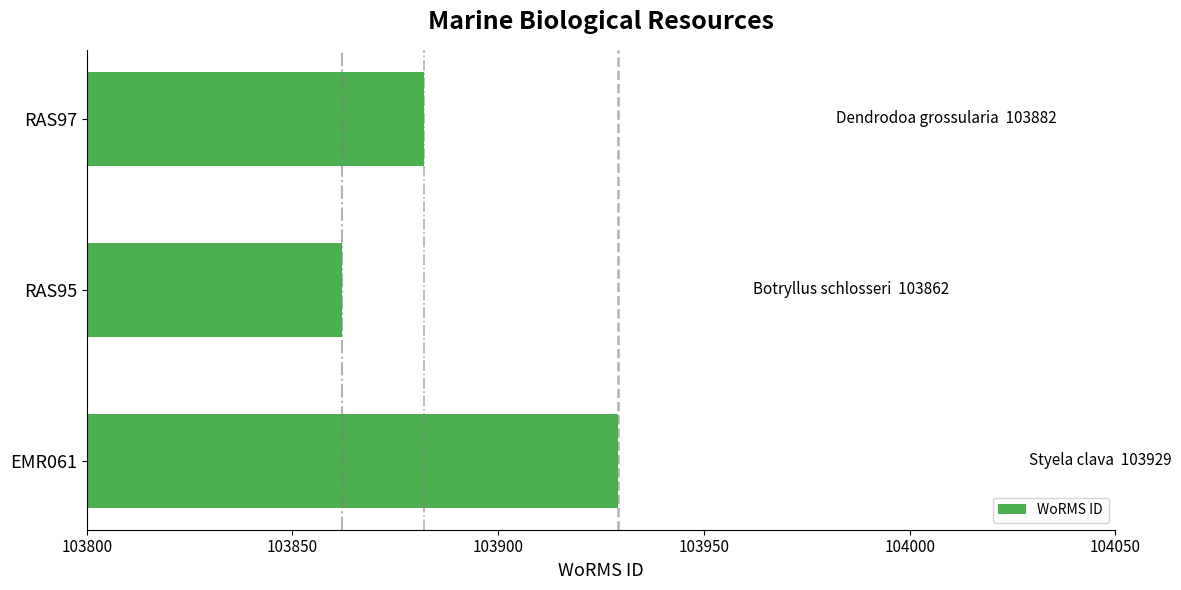

Which has a higher value, EMR061 or RAS97?

EMR061